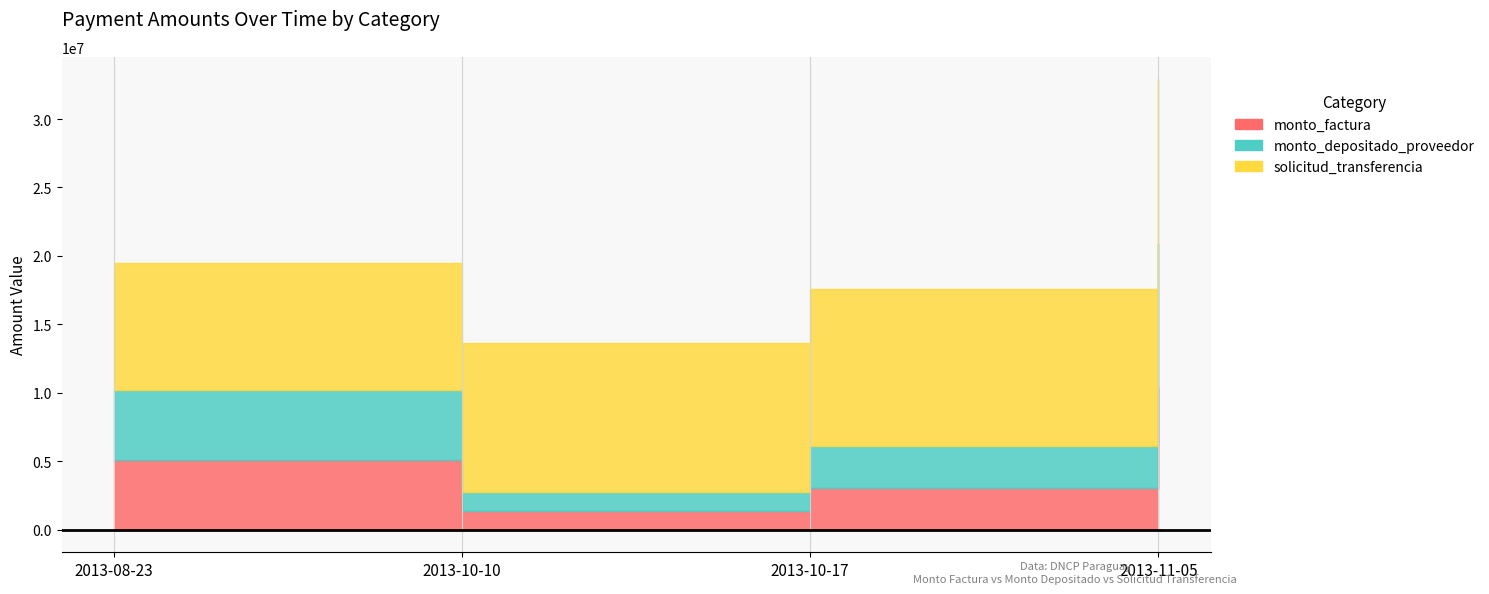

True or false: solicitud_transferencia and monto_depositado_proveedor cross at least once.

False